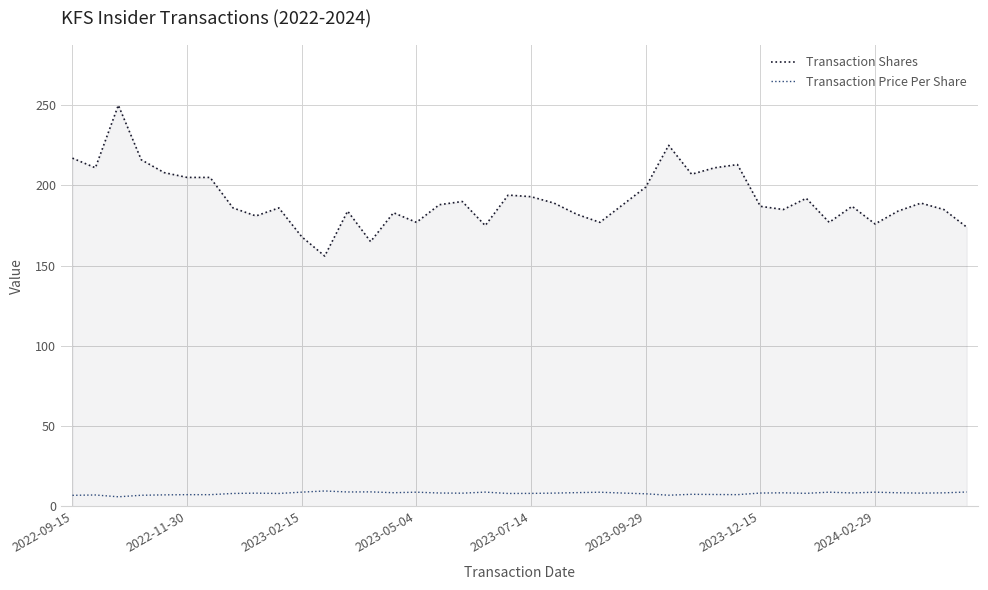

Rank the series by their maximum value, from lowest to highest.

Transaction Price Per Share, Transaction Shares